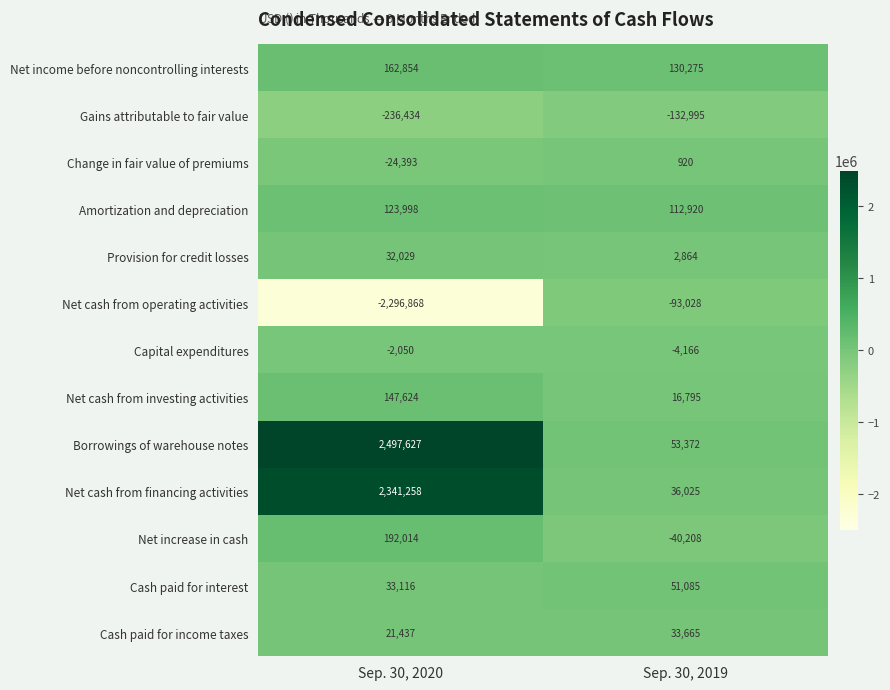

Rank the series at Sep. 30, 2020 from lowest to highest value.

Net cash from operating activities, Gains attributable to fair value, Change in fair value of premiums, Capital expenditures, Cash paid for income taxes, Provision for credit losses, Cash paid for interest, Amortization and depreciation, Net cash from investing activities, Net income before noncontrolling interests, Net increase in cash, Net cash from financing activities, Borrowings of warehouse notes